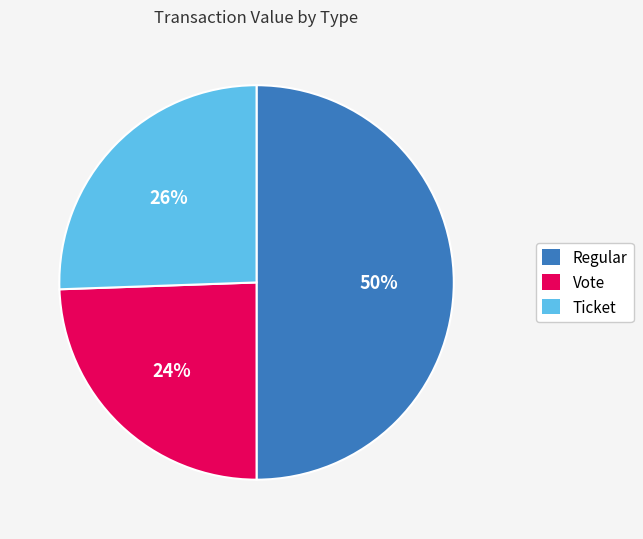

How many slices are in this pie chart?

3